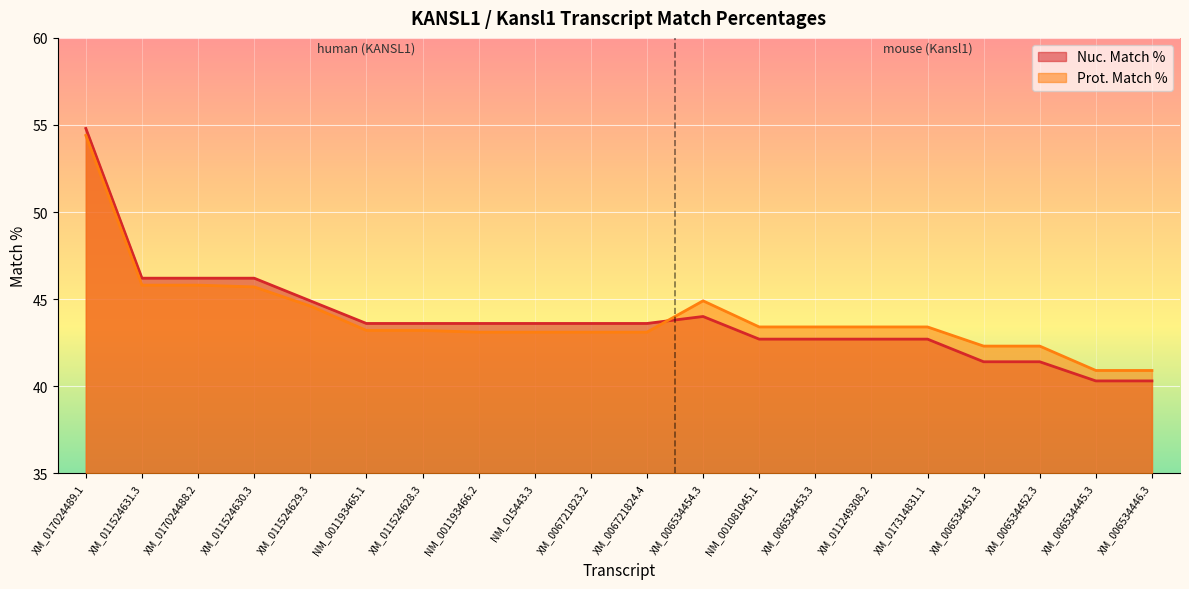

How many lines are shown in the chart?

2